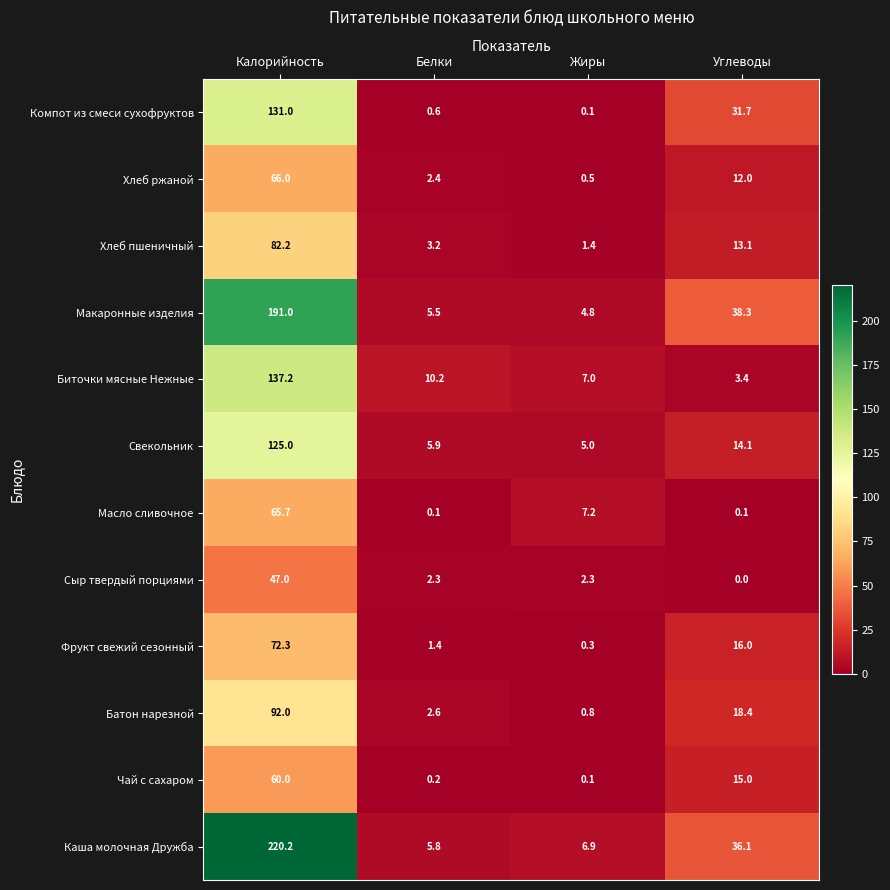

What is the sum of the Батон нарезной values at Жиры and Углеводы?

19.2